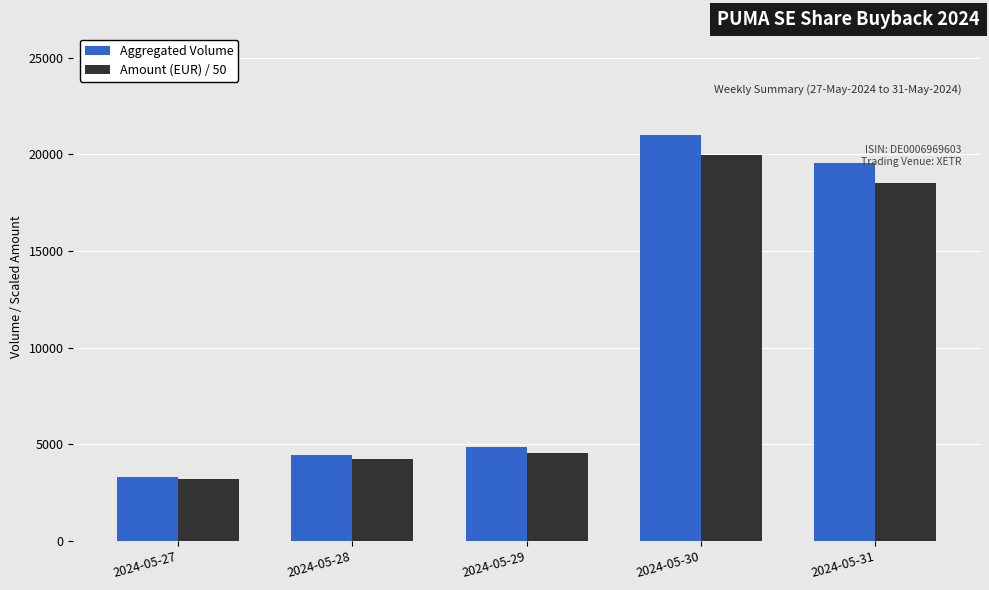

What is the value of the Aggregated Volume bar at the 2nd from the left?

4459.0